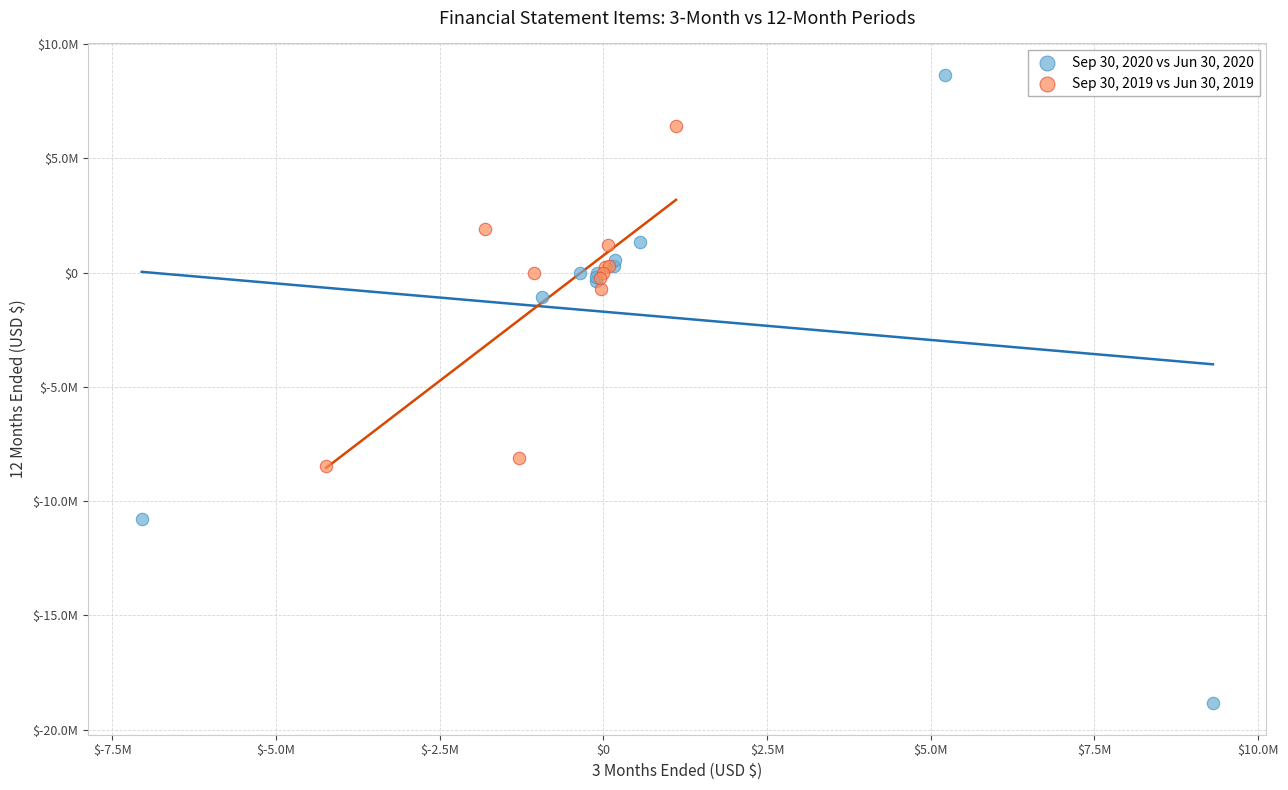

What are all the series names shown in the legend?

Sep 30, 2020 vs Jun 30, 2020, Sep 30, 2019 vs Jun 30, 2019